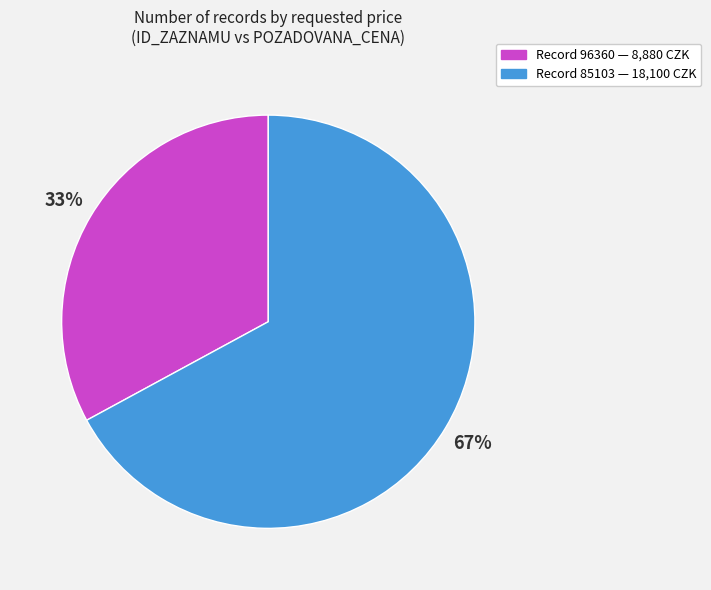

To the nearest percent, what is the average slice percentage?

50%